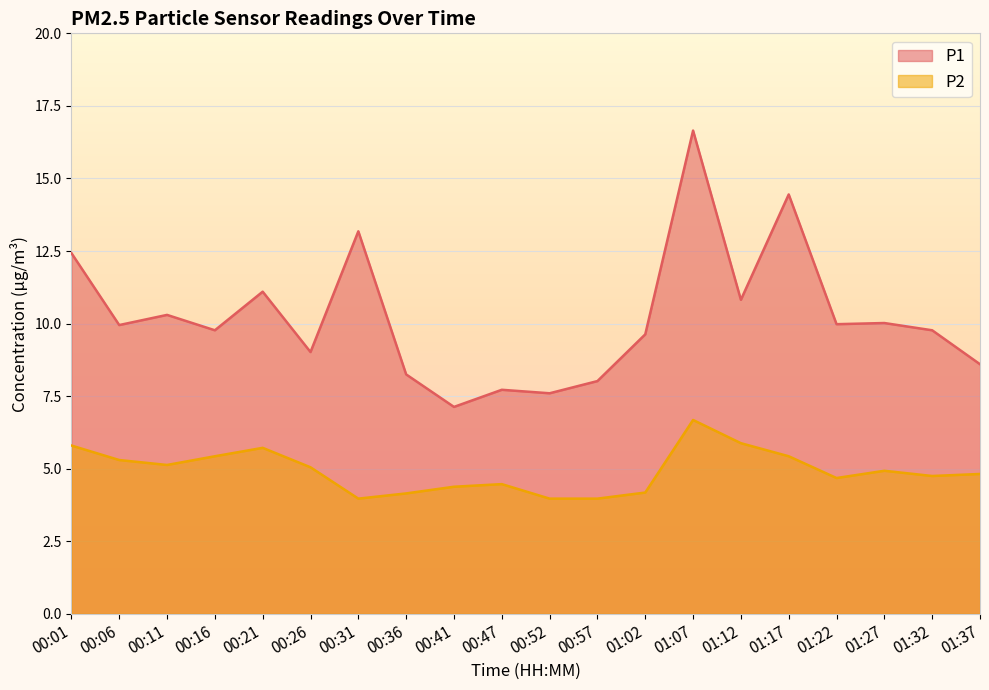

Reading left to right, what are all the values shown in this chart?

P1: 00:01=12.4	00:06=9.9	00:11=10.3	00:16=9.8	00:21=11.1	00:26=9.0	00:31=13.2	00:36=8.2	00:41=7.1	00:47=7.7	00:52=7.6	00:57=8.0	01:02=9.6	01:07=16.6	01:12=10.8	01:17=14.4	01:22=10.0	01:27=10.0	01:32=9.8	01:37=8.6
P2: 00:01=5.8	00:06=5.3	00:11=5.1	00:16=5.4	00:21=5.7	00:26=5.0	00:31=4.0	00:36=4.2	00:41=4.4	00:47=4.5	00:52=4.0	00:57=4.0	01:02=4.2	01:07=6.7	01:12=5.9	01:17=5.4	01:22=4.7	01:27=4.9	01:32=4.8	01:37=4.8